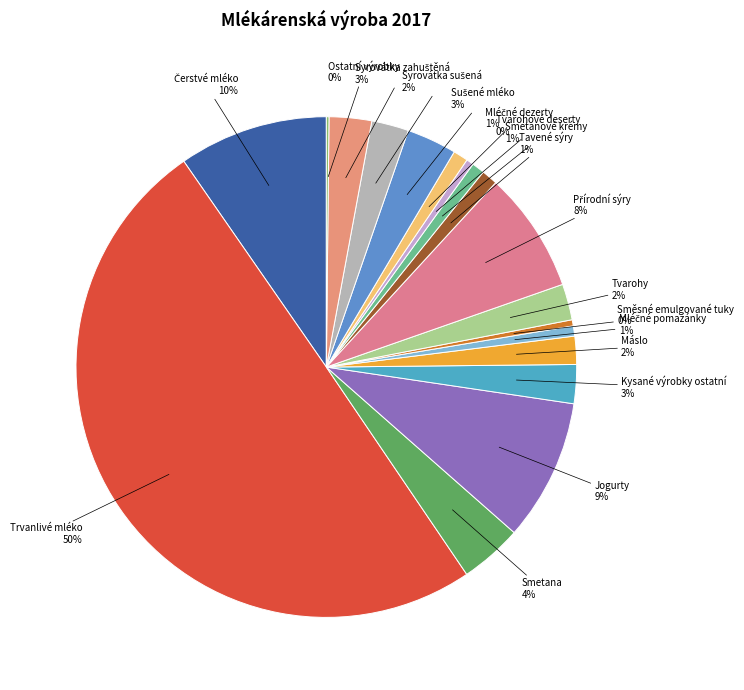

To the nearest percent, what is the average slice percentage?

6%